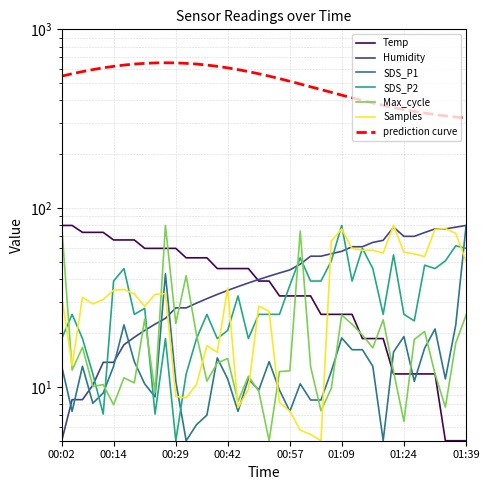

What is the total value across all series at 00:22?

170.3